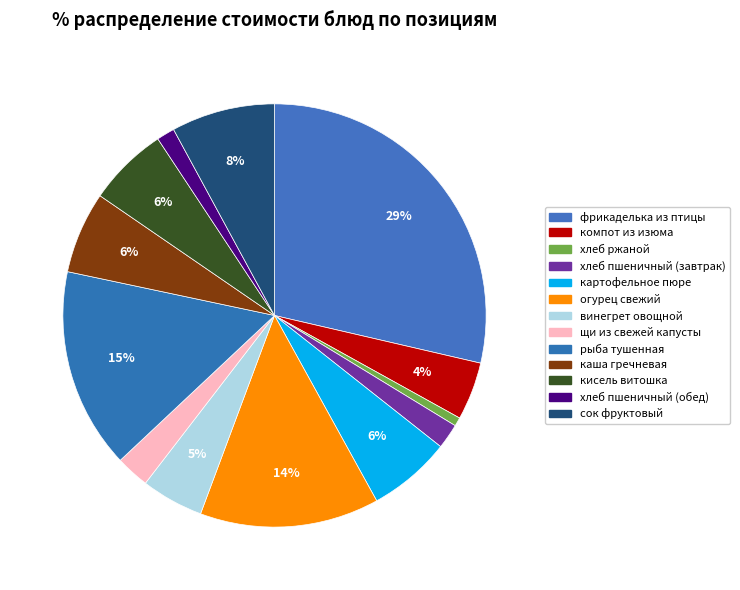

How many slices are in this pie chart?

13